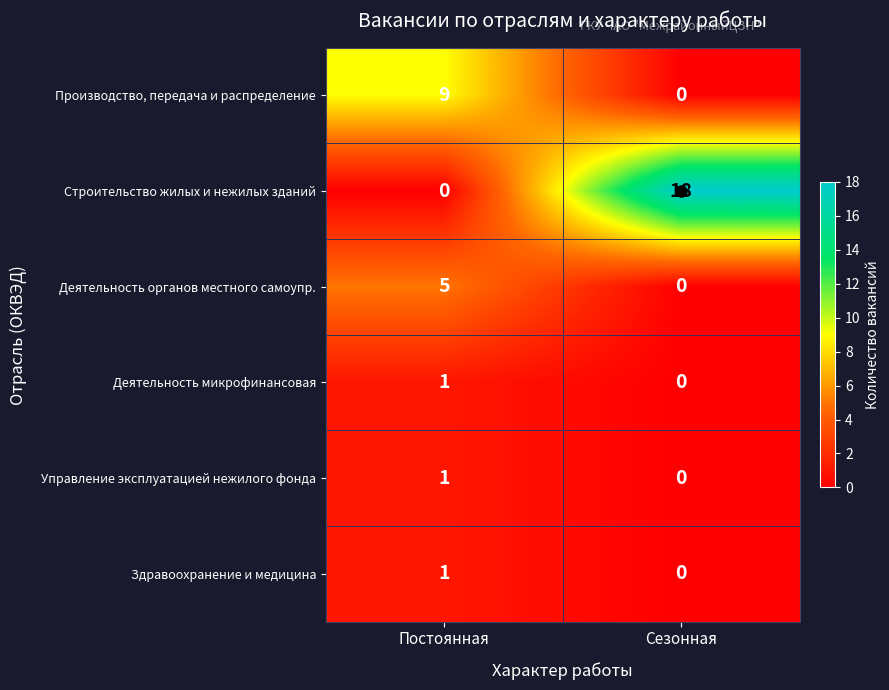

Rank the categories by Управление эксплуатацией нежилого фонда value from lowest to highest.

Сезонная, Постоянная